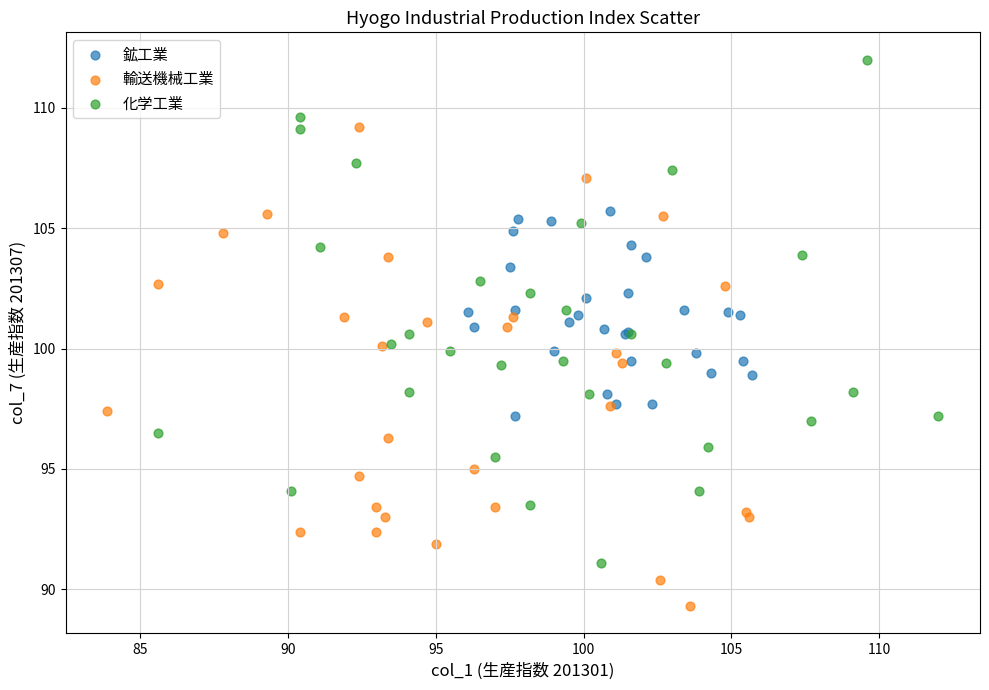

Which series contains the lowest Y value?

輸送機械工業